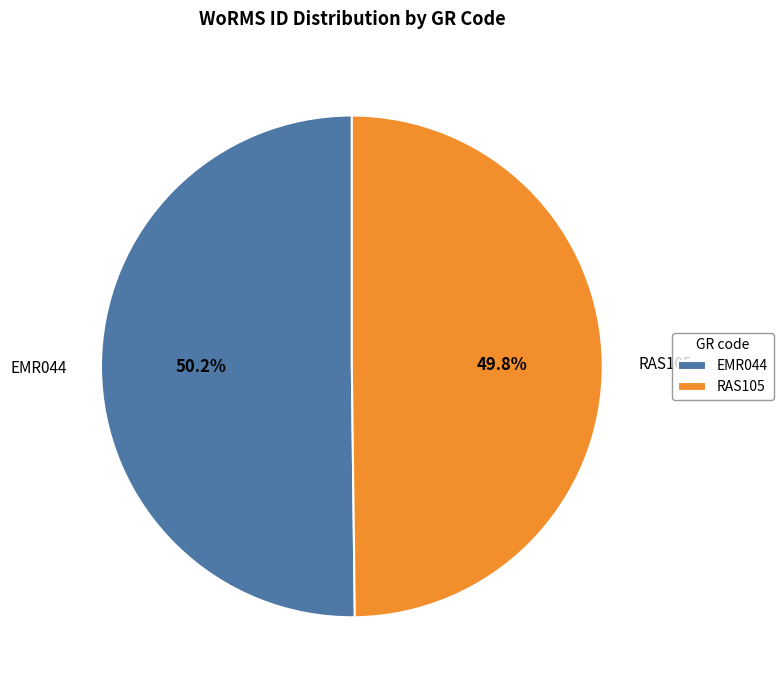

True or false: RAS105 accounts for 39% of the total.

False